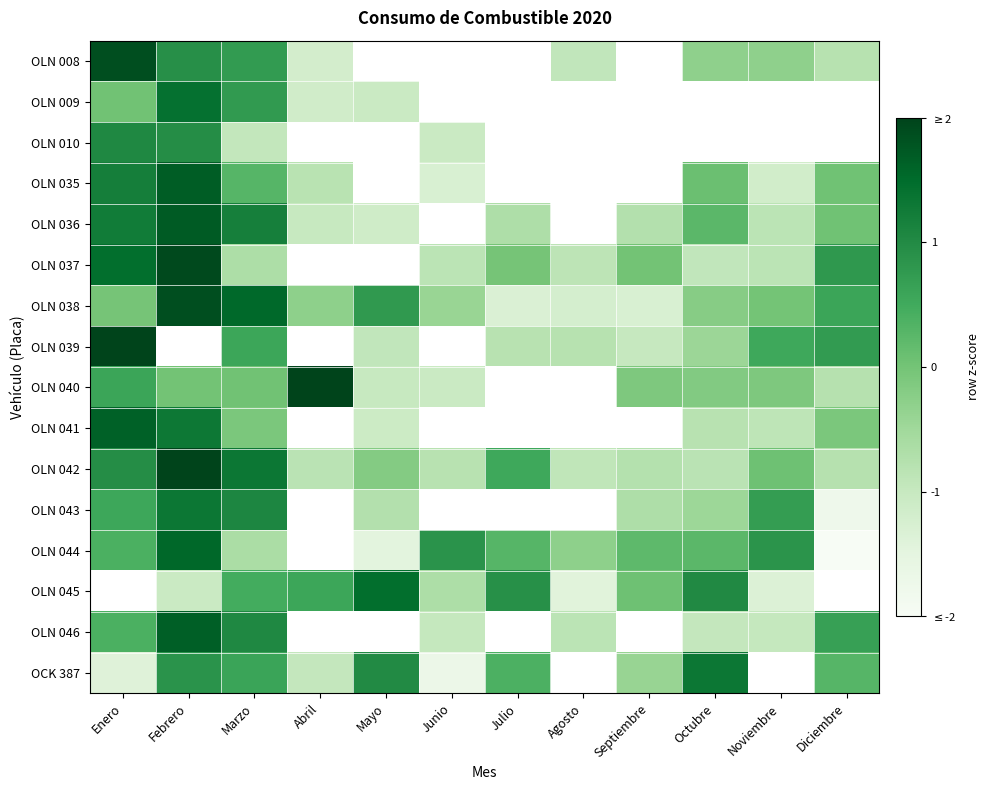

What is the sum of the OLN 037 values at Octubre and Diciembre?

-0.1